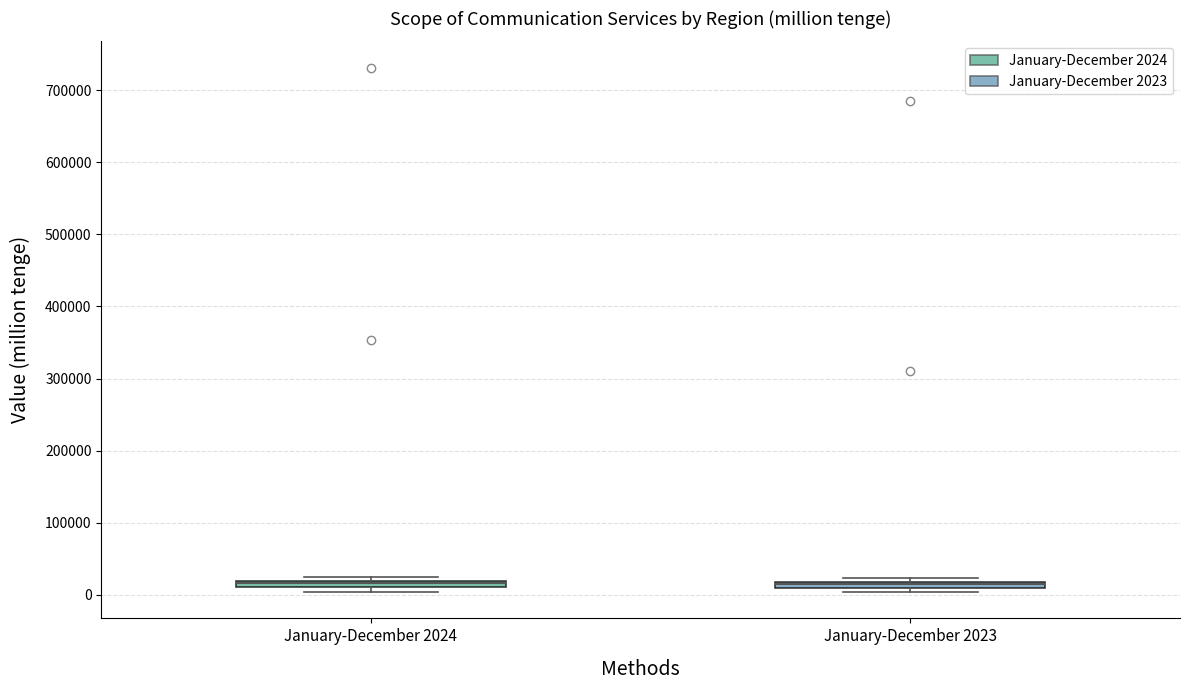

Where is the upper edge of the box for January-December 2024 on the y-axis? The values are not printed on the chart, so give them approximately, as read against the axis.

20000